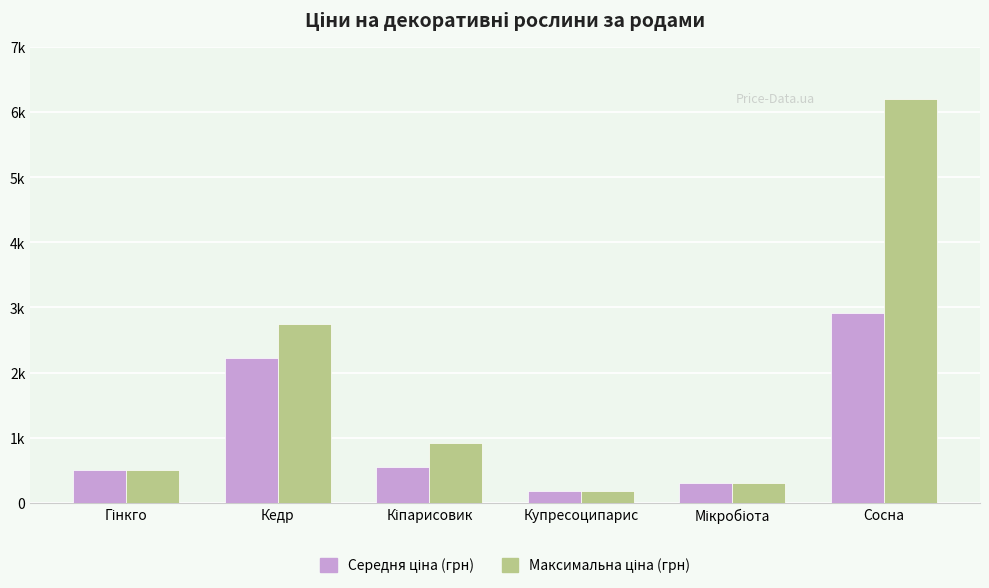

Does the chart contain any negative values?

No